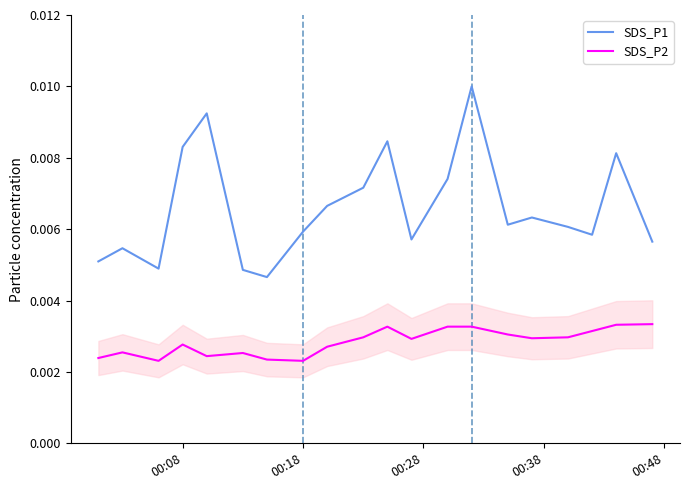

True or false: SDS_P1 and SDS_P2 intersect in this chart.

False